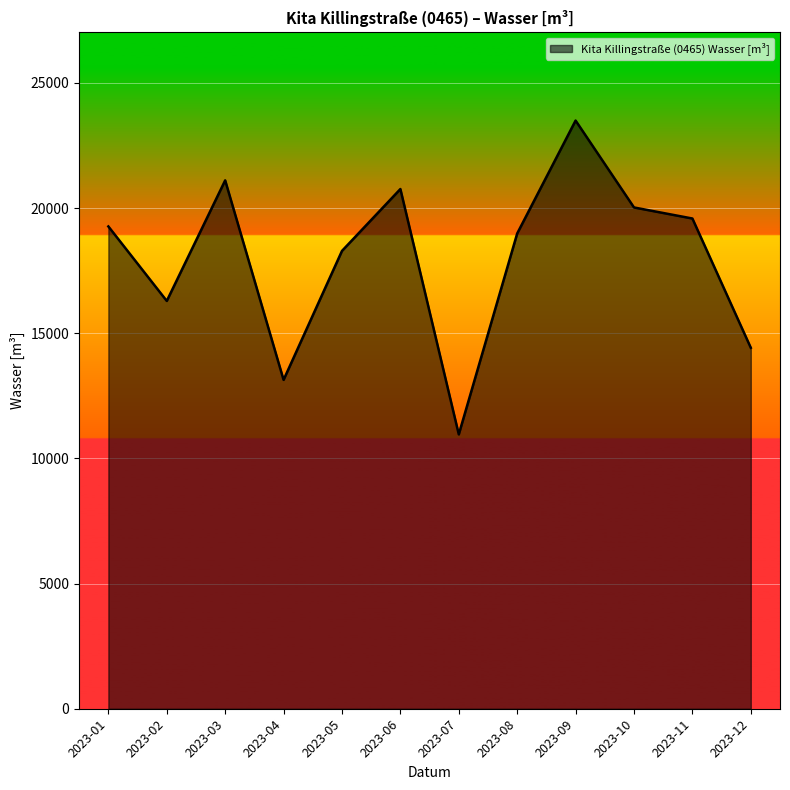

The value at 2023-12 is 24803. True or false?

False